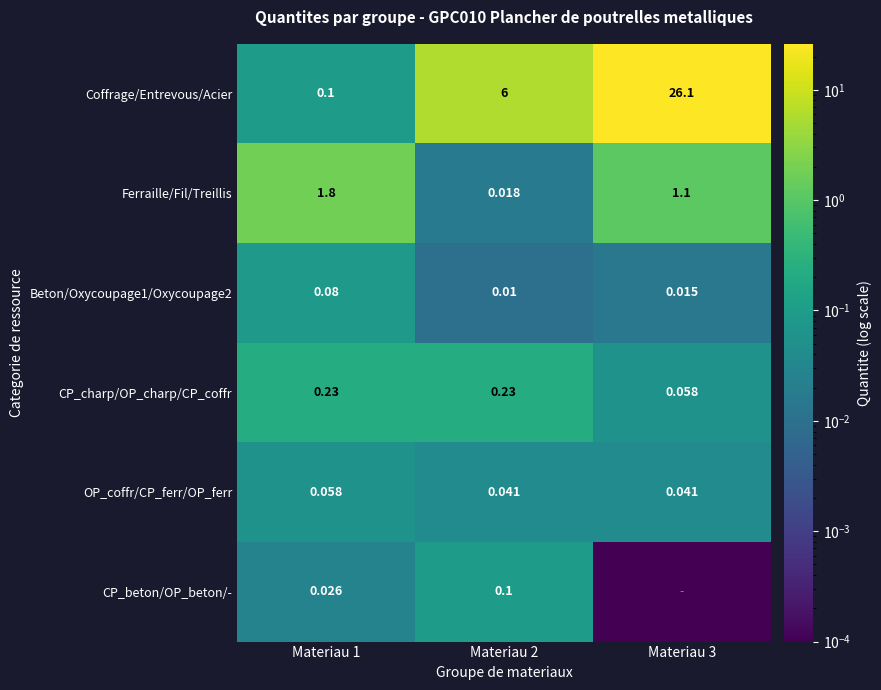

Between Materiau 1 and Materiau 2, which series saw the biggest shift?

Coffrage/Entrevous/Acier